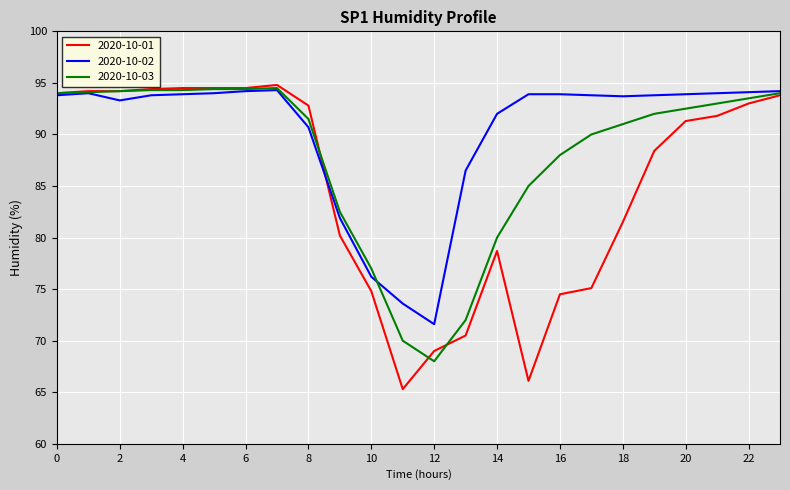

Which series has the largest range (max minus min)?

2020-10-01